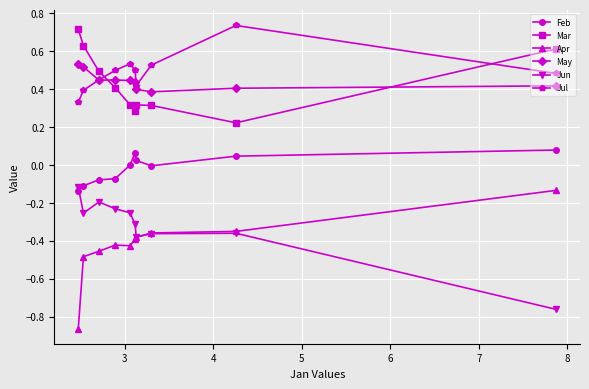

How many interior local valleys does the Jun series have?

2